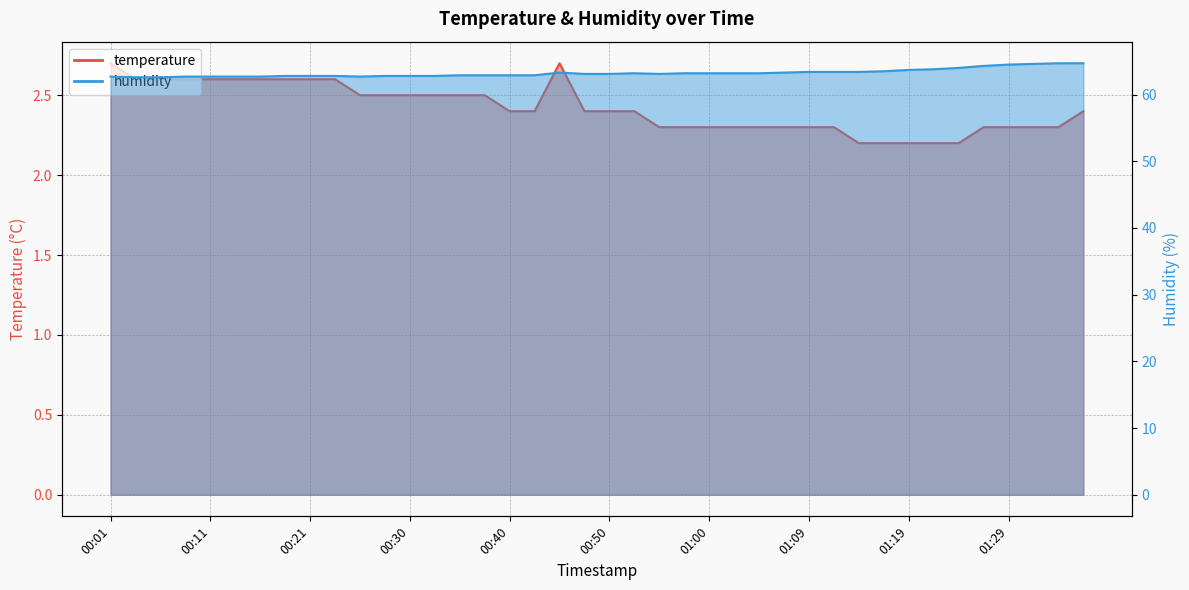

Reading right to left, list all the values displayed in this chart.

temperature: 01:36=2.4	01:34=2.3	01:31=2.3	01:29=2.3	01:26=2.3	01:24=2.2	01:22=2.2	01:19=2.2	01:17=2.2	01:14=2.2	01:12=2.3	01:09=2.3	01:07=2.3	01:05=2.3	01:02=2.3	01:00=2.3	00:57=2.3	00:55=2.3	00:52=2.4	00:50=2.4	00:47=2.4	00:45=2.7	00:43=2.4	00:40=2.4	00:38=2.5	00:35=2.5	00:33=2.5	00:30=2.5	00:28=2.5	00:25=2.5	00:23=2.6	00:21=2.6	00:18=2.6	00:16=2.6	00:13=2.6	00:11=2.6	00:08=2.6	00:06=2.6	00:04=2.6	00:01=2.7
humidity: 01:36=64.7	01:34=64.7	01:31=64.6	01:29=64.5	01:26=64.3	01:24=64.0	01:22=63.8	01:19=63.7	01:17=63.5	01:14=63.4	01:12=63.4	01:09=63.4	01:07=63.3	01:05=63.2	01:02=63.2	01:00=63.2	00:57=63.2	00:55=63.1	00:52=63.2	00:50=63.1	00:47=63.1	00:45=63.3	00:43=62.9	00:40=62.9	00:38=62.9	00:35=62.9	00:33=62.8	00:30=62.8	00:28=62.8	00:25=62.7	00:23=62.8	00:21=62.8	00:18=62.8	00:16=62.7	00:13=62.7	00:11=62.7	00:08=62.7	00:06=62.6	00:04=62.6	00:01=62.7